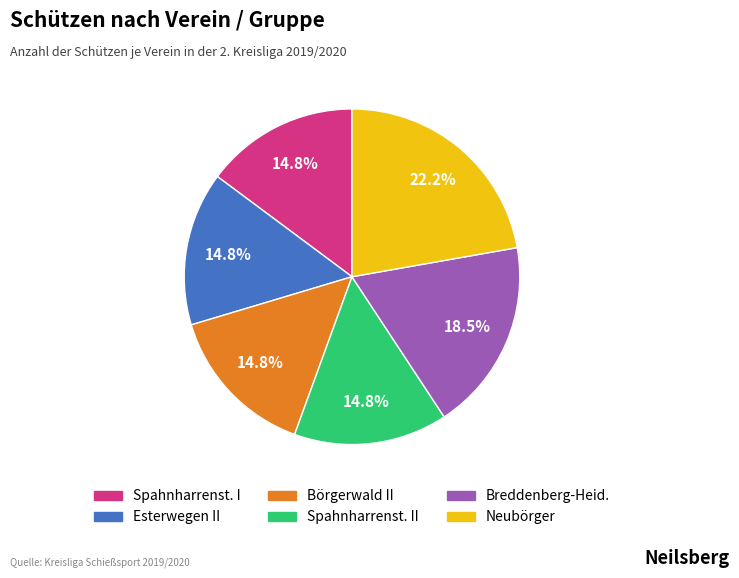

Is there a majority slice in this chart?

No